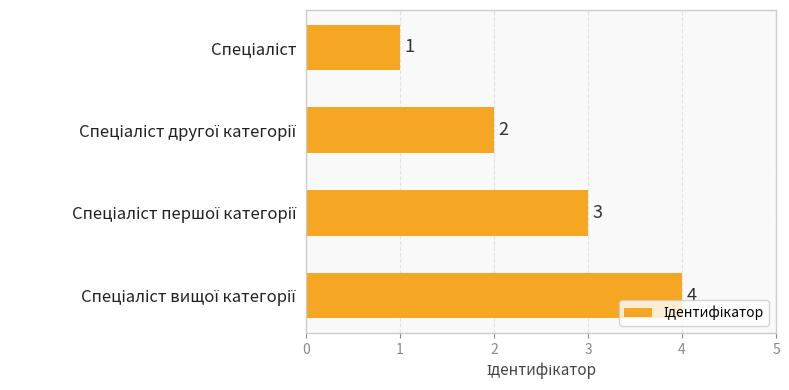

How many values are between 2 and 4?

3